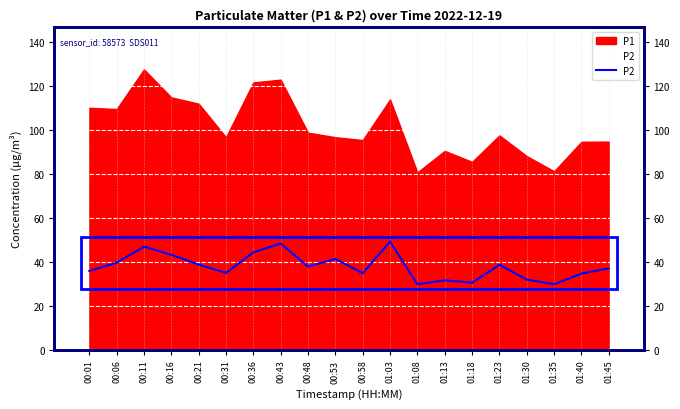

What is the label of the 3rd point from the right?

01:35